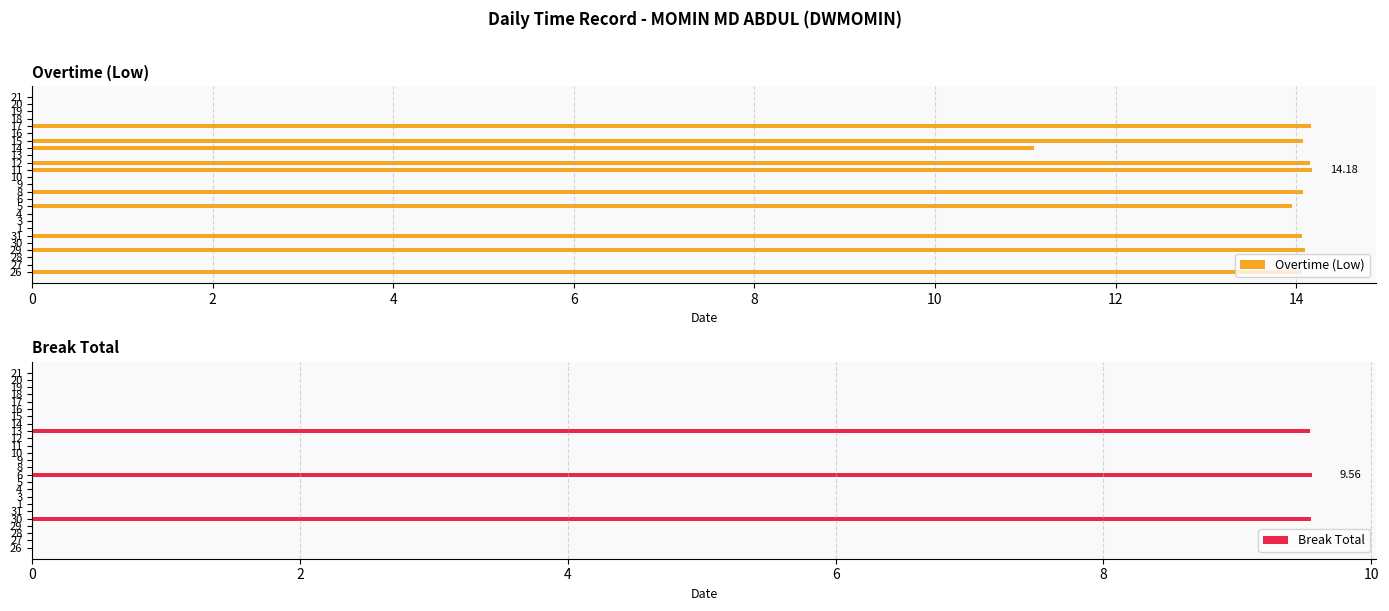

List the series in order of their overall mean, lowest first.

Break Total, Overtime (Low)